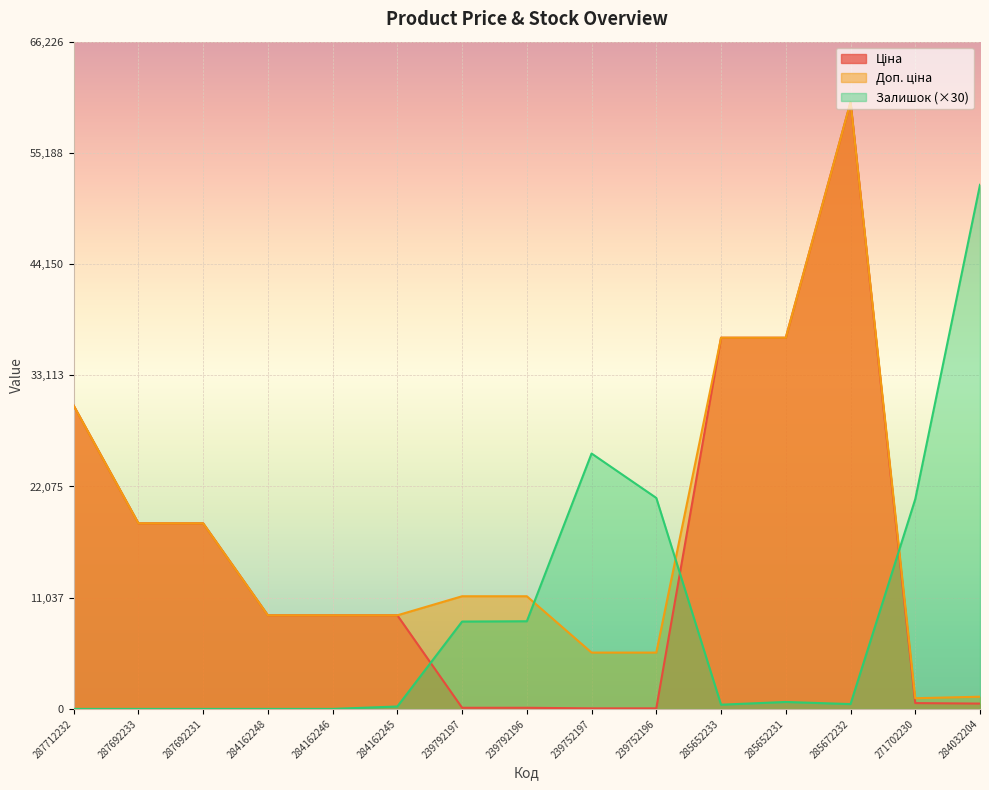

Where is Доп. ціна nearest to the value 30632?

287712232